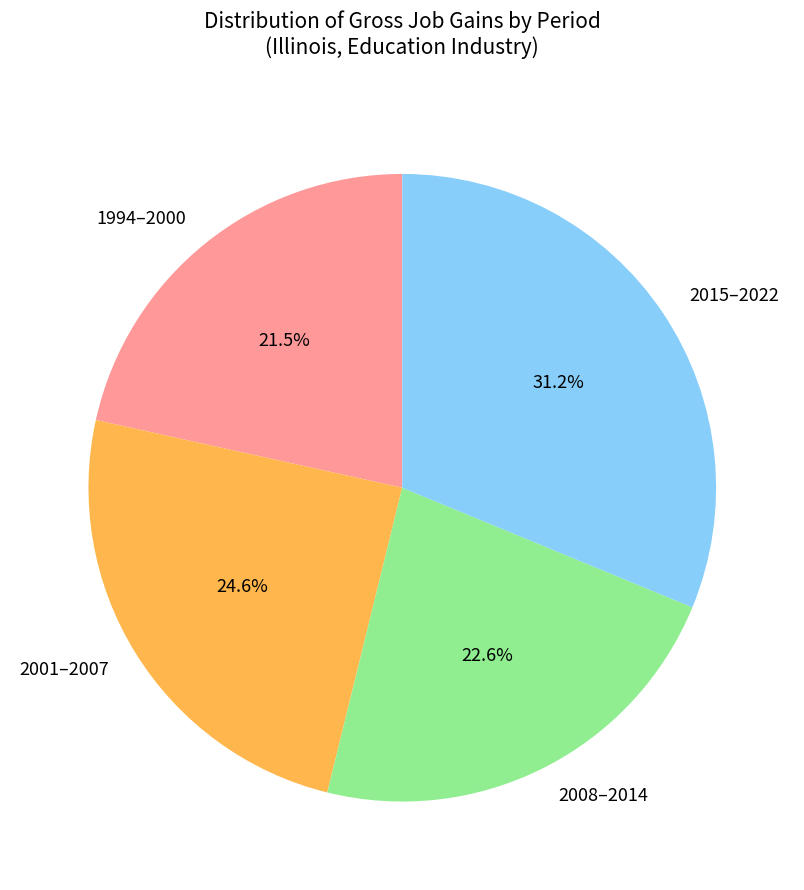

Which slice is the largest?

2015–2022